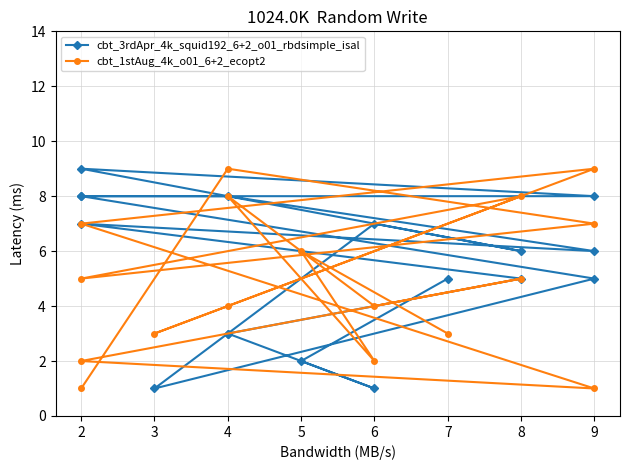

How many data points does each series have?

17